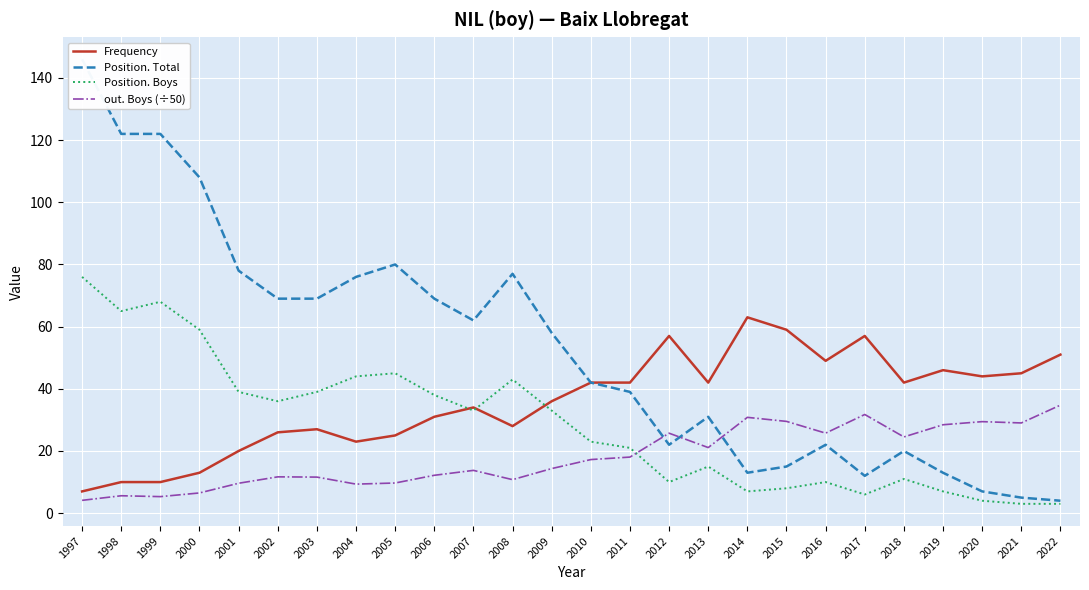

Which has a higher value, 2015 or 2007?

2015